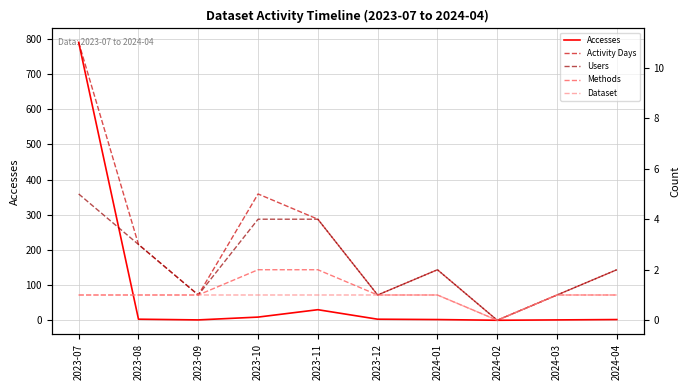

Which series has the largest range (max minus min)?

Accesses